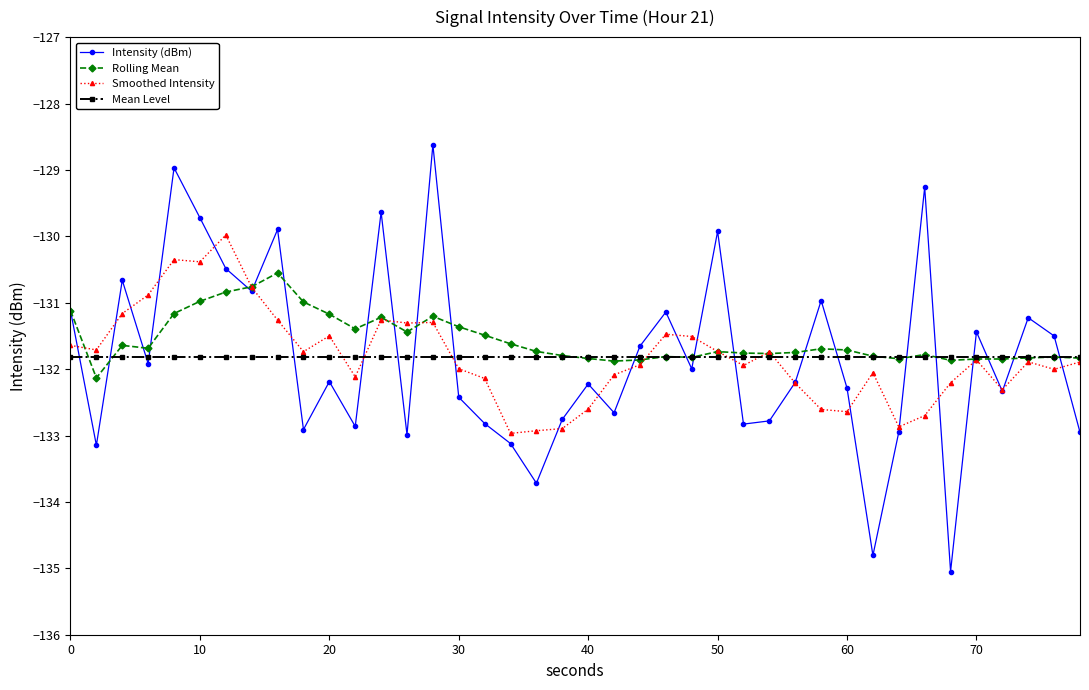

What is the average value of the Mean Level series?

-131.8